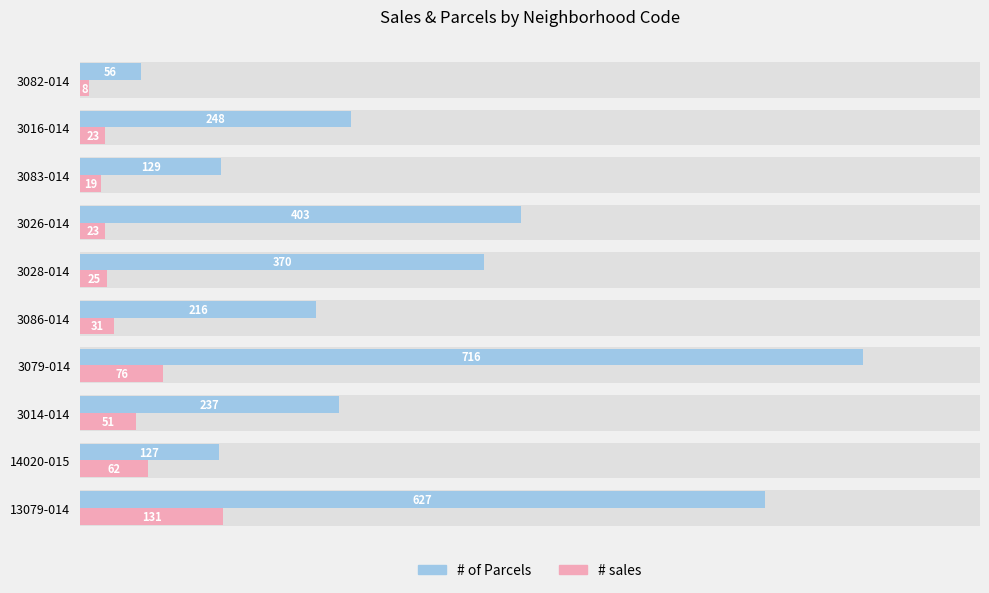

List the series in order of their overall mean, highest first.

# of Parcels, # sales